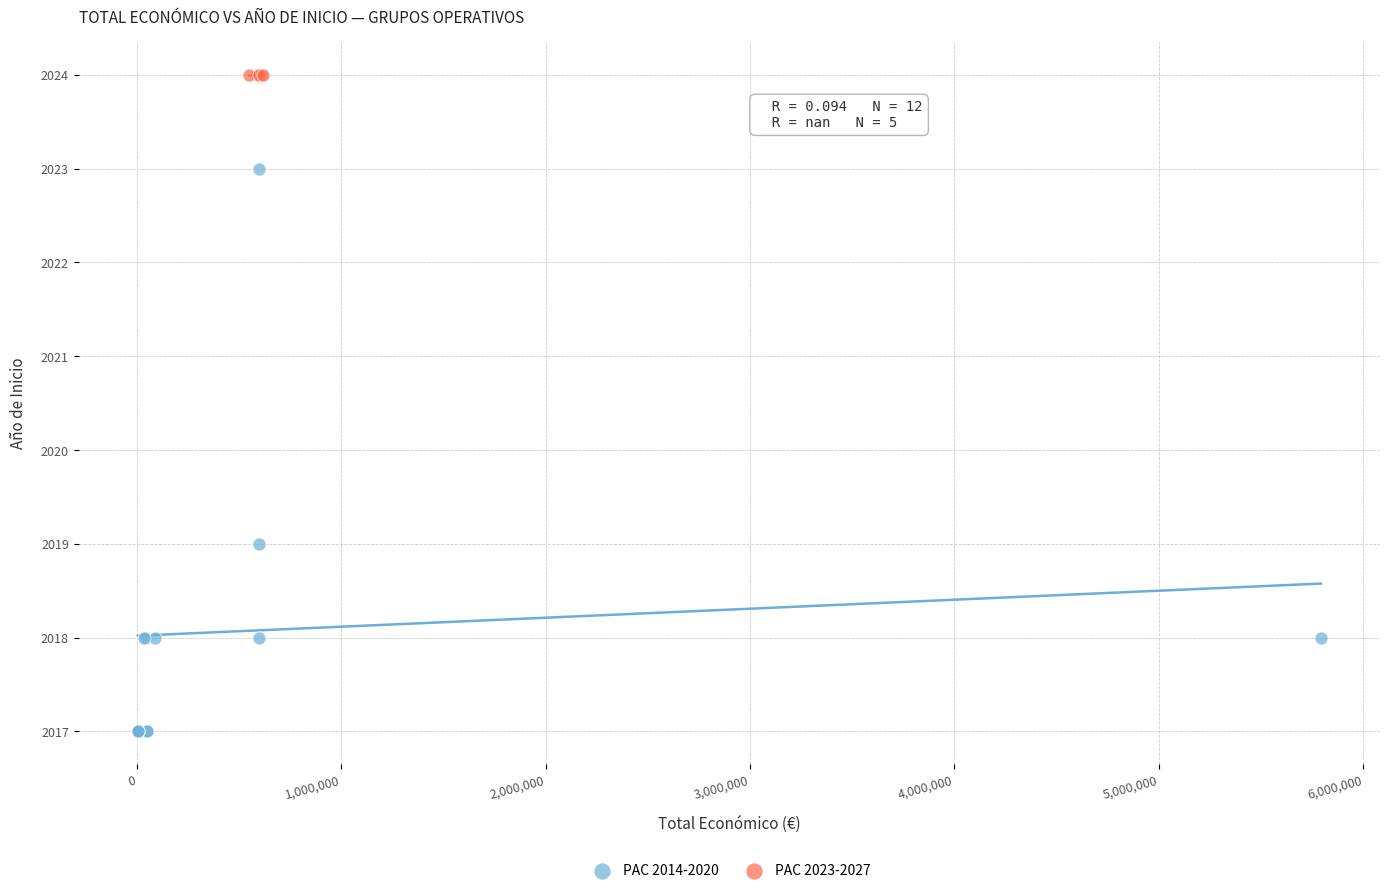

Which series reaches the minimum Y coordinate?

PAC 2014-2020